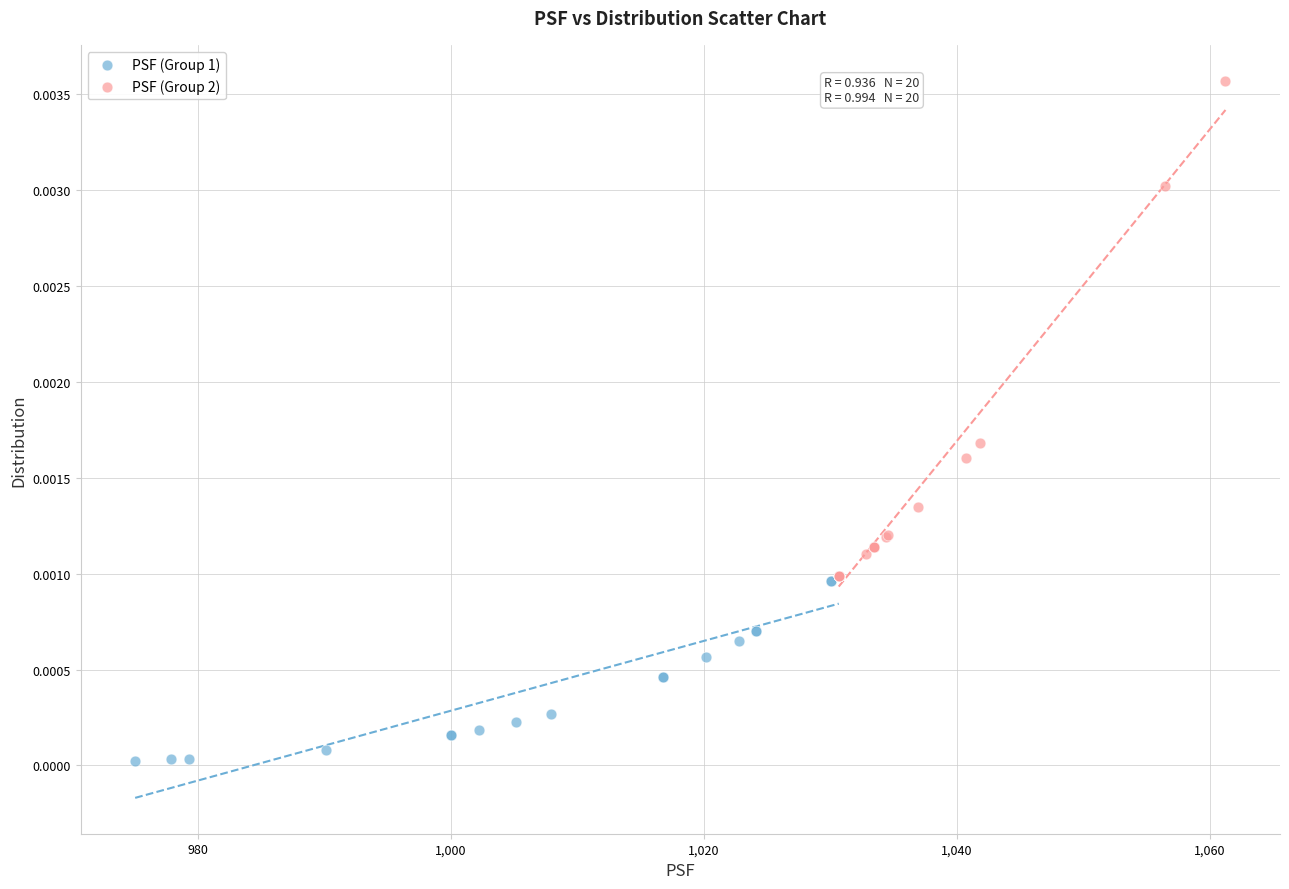

Which series reaches the minimum Y coordinate?

PSF (Group 1)